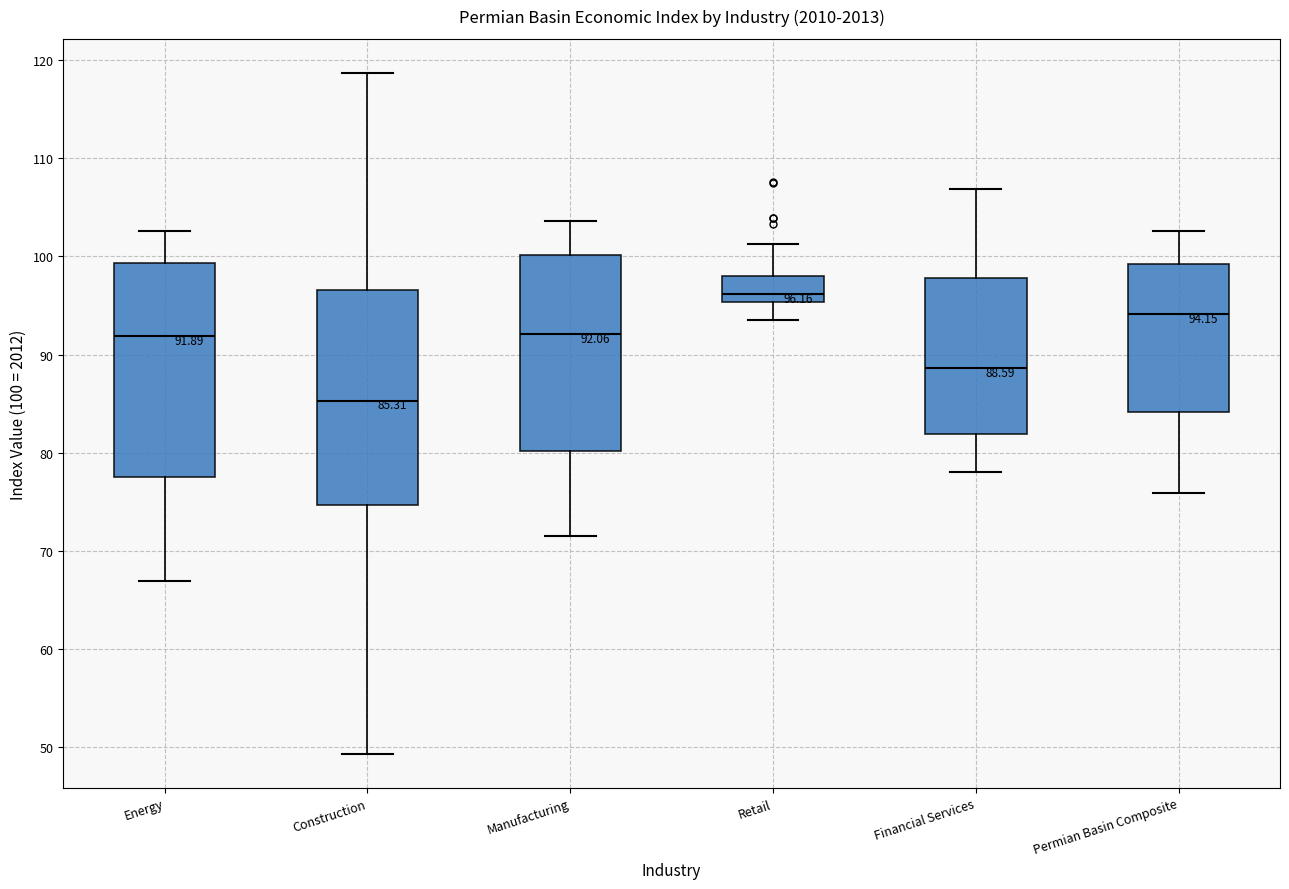

Which box has the highest median line?

Retail